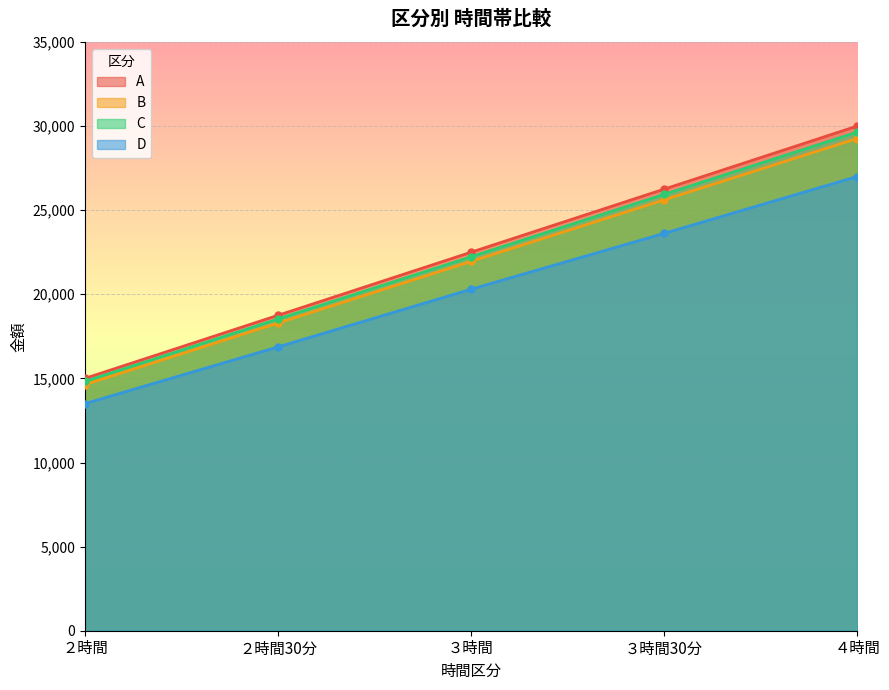

How many lines are shown in the chart?

4